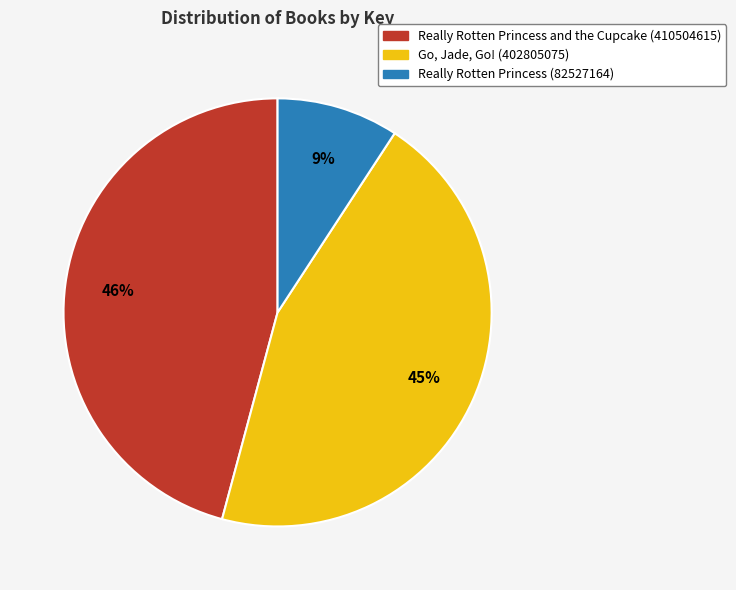

True or false: Really Rotten Princess (82527164) accounts for 9% of the total.

True